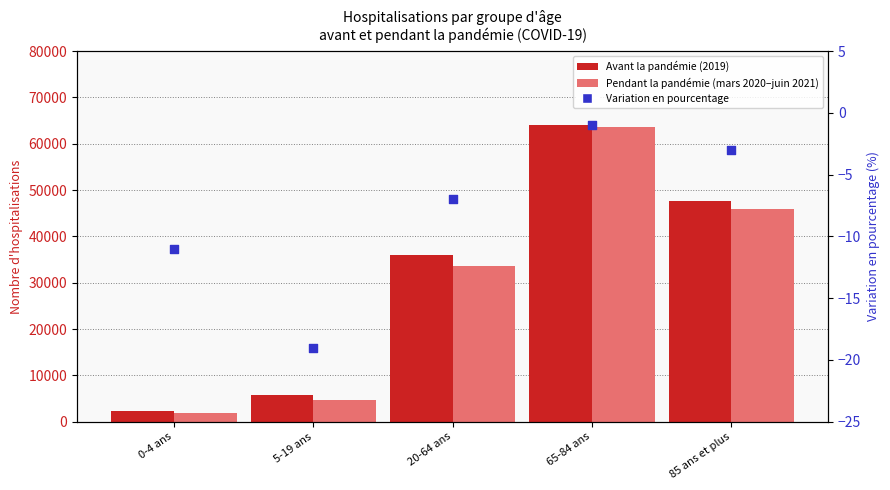

At how many categories does at least one series exceed 53535?

1